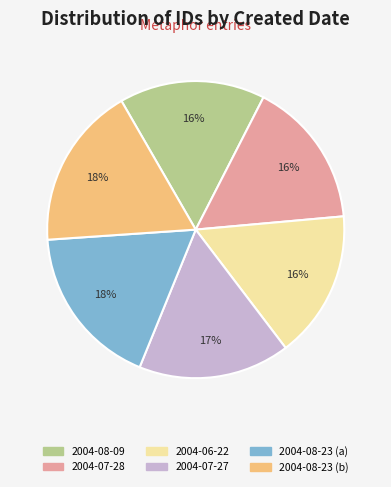

To the nearest percent, what is the difference between the 2004-08-23 (a) and 2004-07-28 slice percentages?

2%